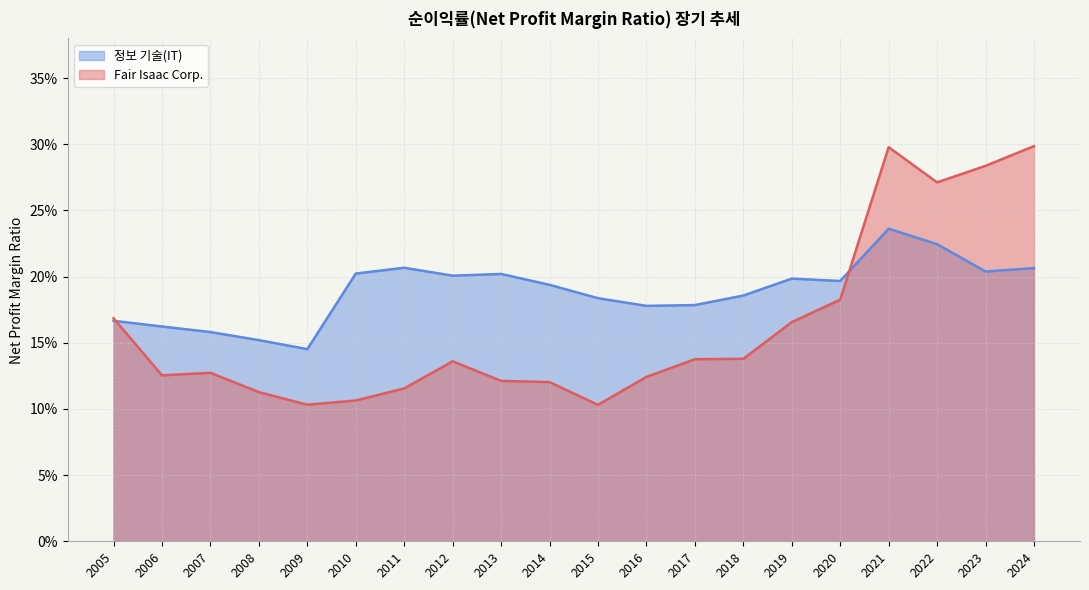

Which series has the largest range (max minus min)?

Fair Isaac Corp.